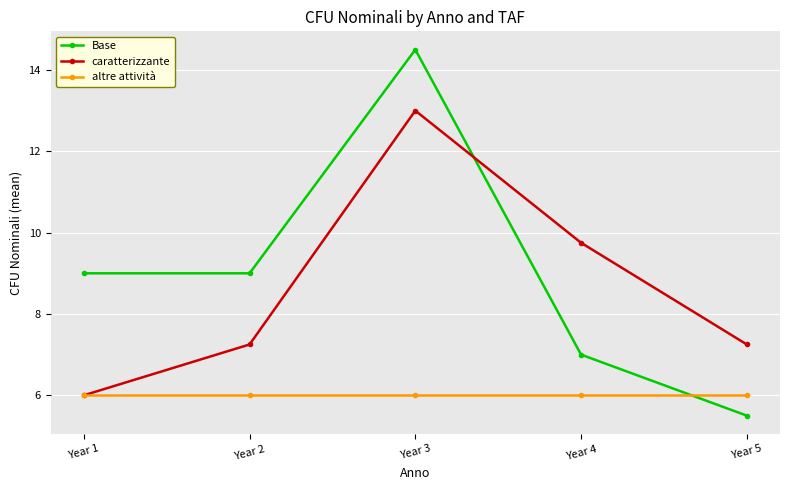

What is the value of the altre attività point at the 3rd from the left?

6.0